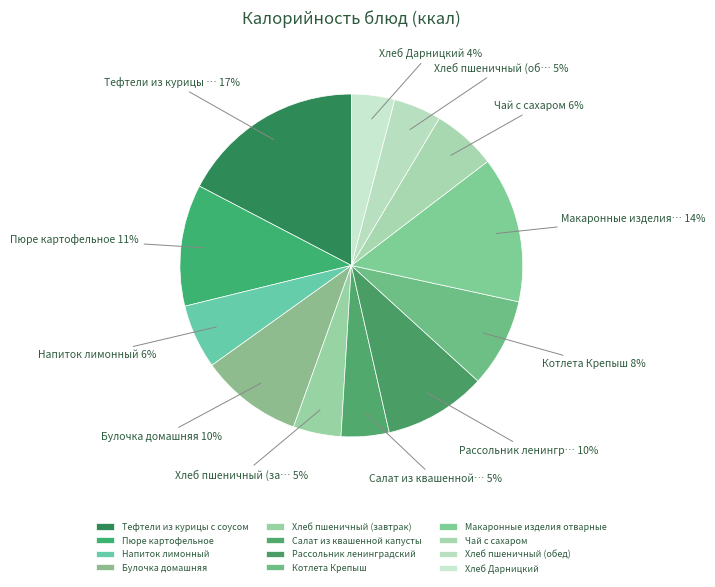

Count the number of slices in the pie.

12